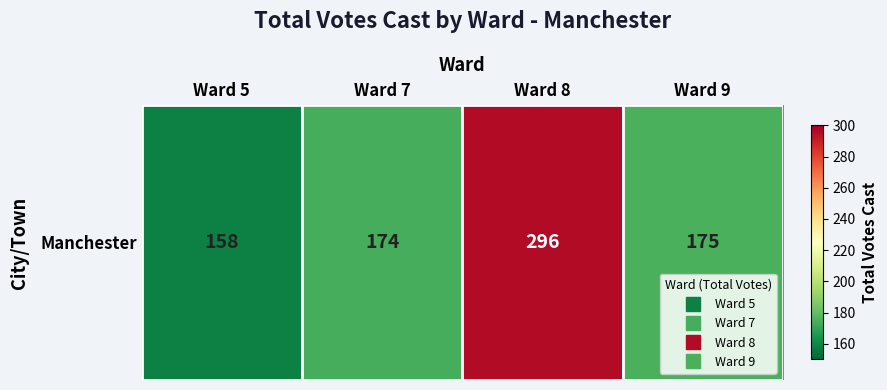

Reading left to right, list all the values displayed in this chart.

Ward 5=158	Ward 7=174	Ward 8=296	Ward 9=175